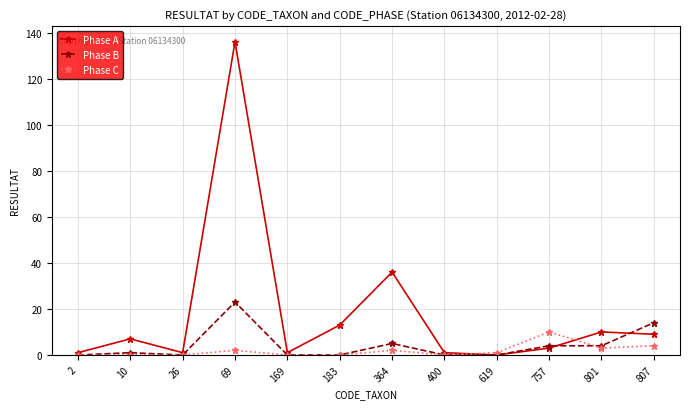

How many distinct data groups are displayed?

3